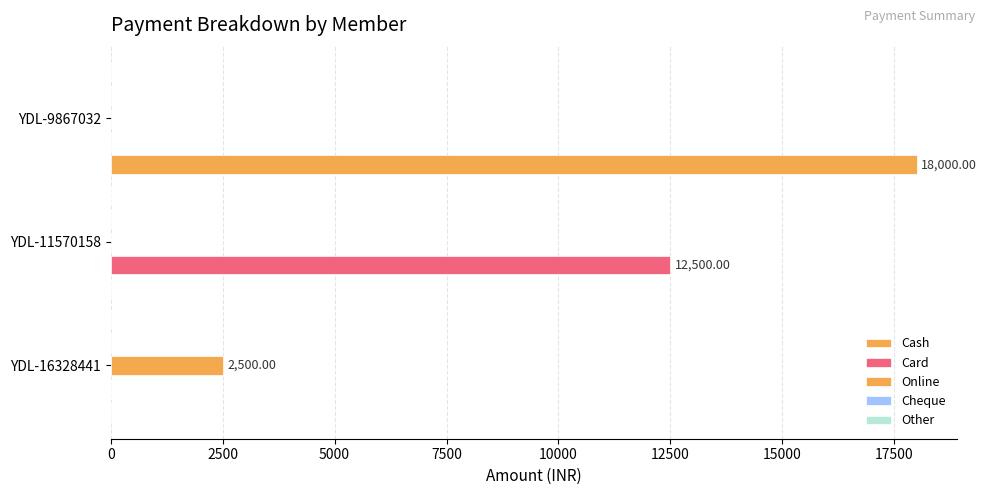

How many bars are there in total?

15